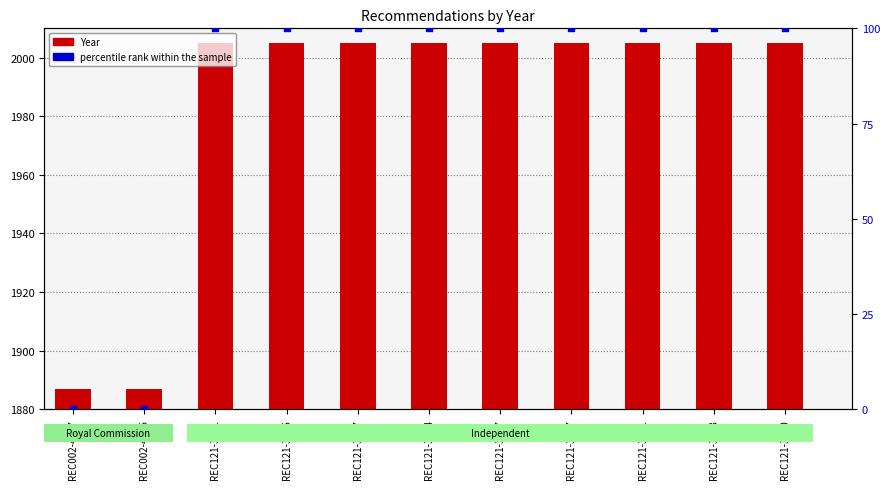

Is the value of Year at REC121-3651 greater than the value of percentile rank within the sample at REC002-4007?

Yes